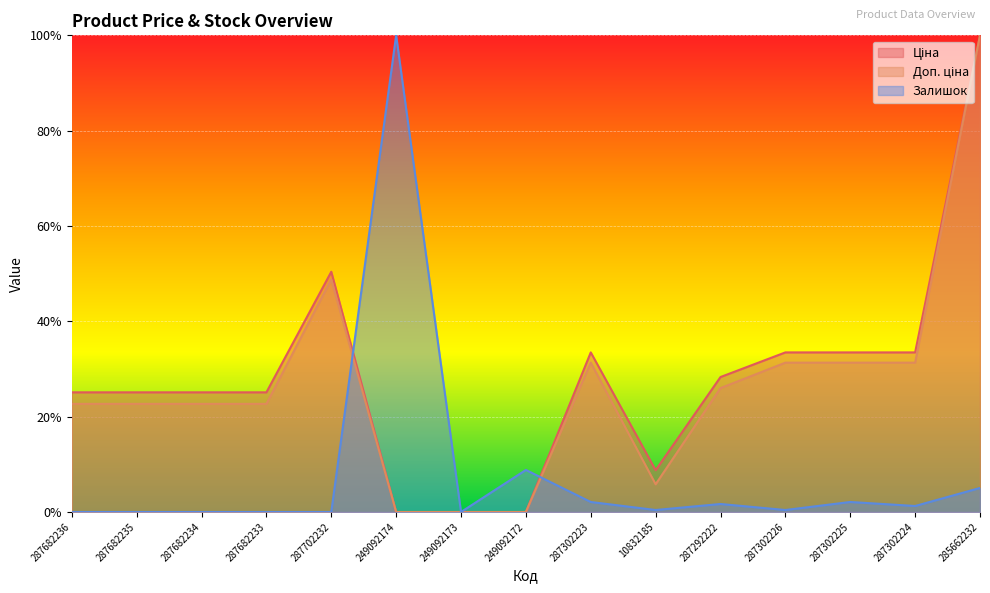

Rank the categories by Залишок value from lowest to highest.

287682236, 287682235, 287682234, 287682233, 287702232, 249092173, 10832185, 287302226, 287302224, 287292222, 287302223, 287302225, 285662232, 249092172, 249092174